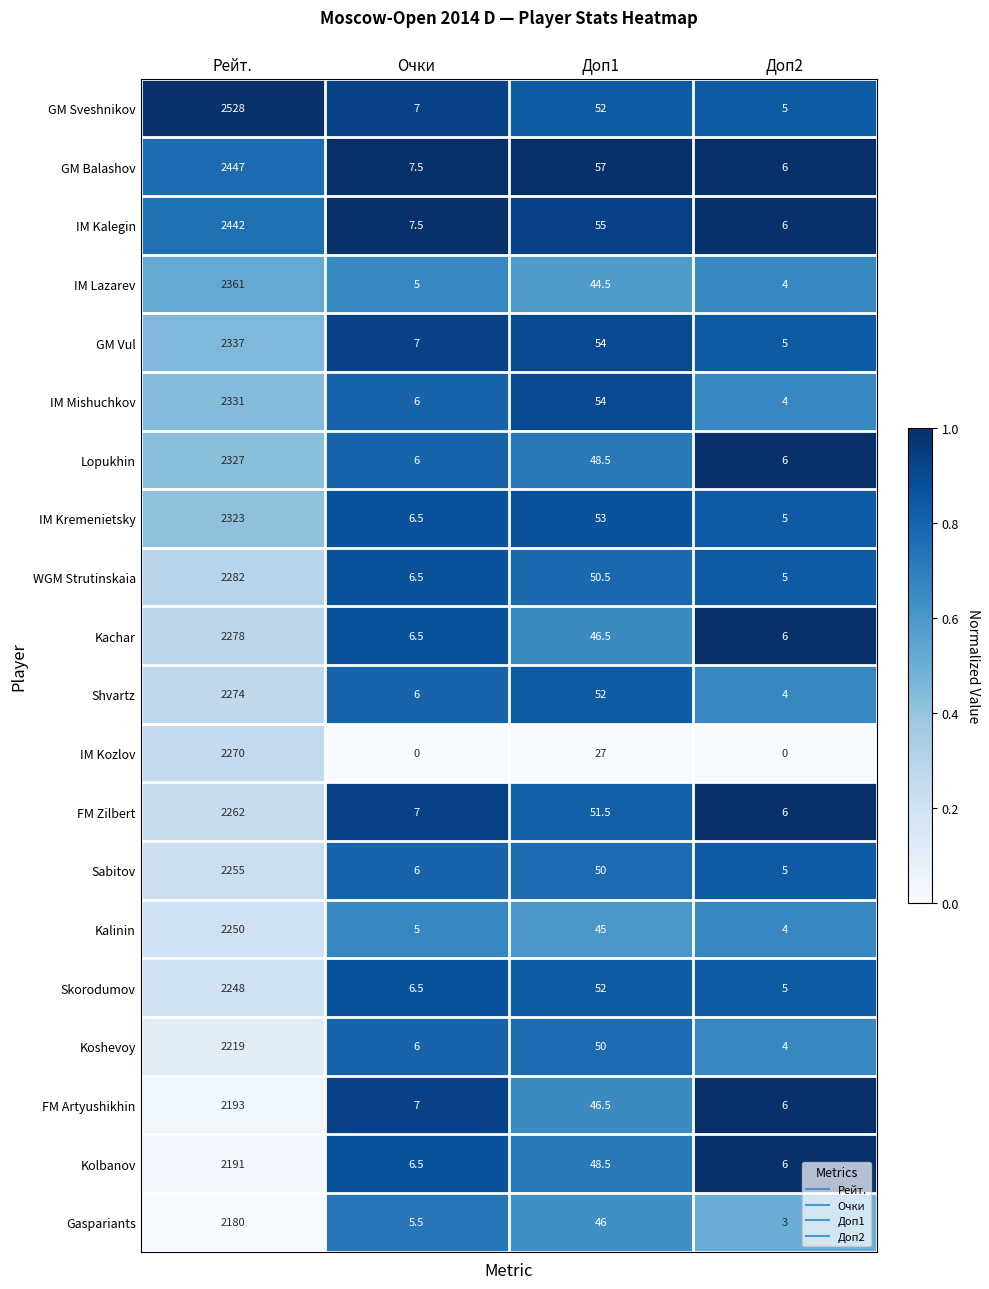

Which series has the largest range (max minus min)?

GM Sveshnikov